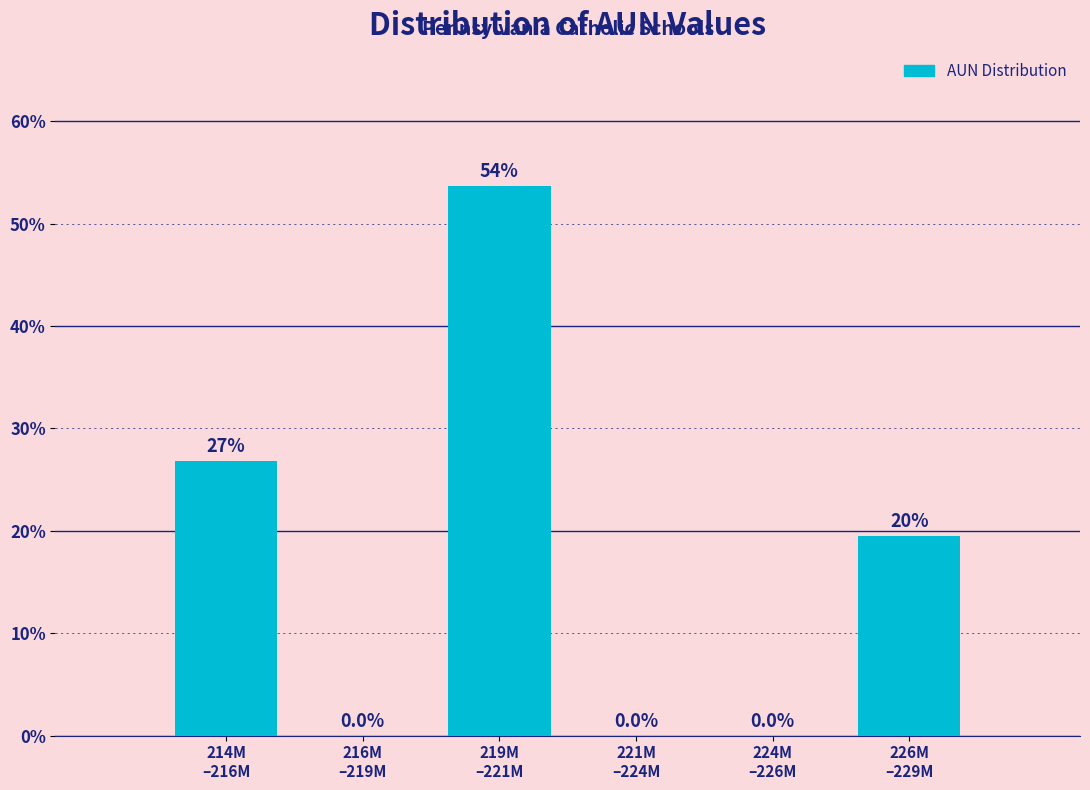

What is the greatest value displayed?

53.7